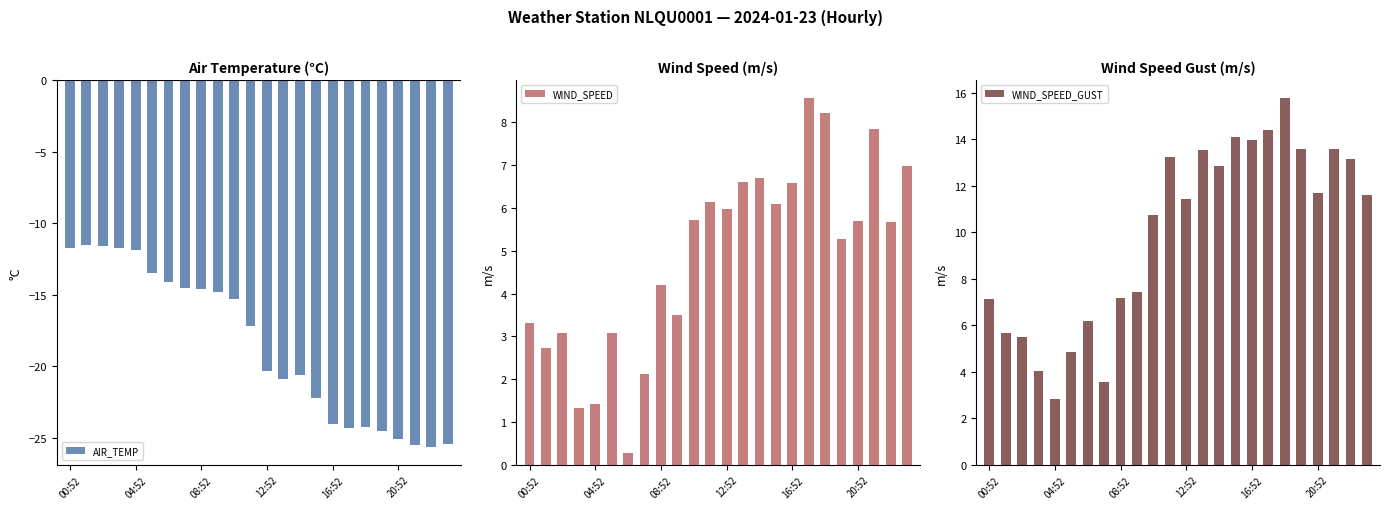

Is it true that AIR_TEMP equals -19.6 at 08:52?

False